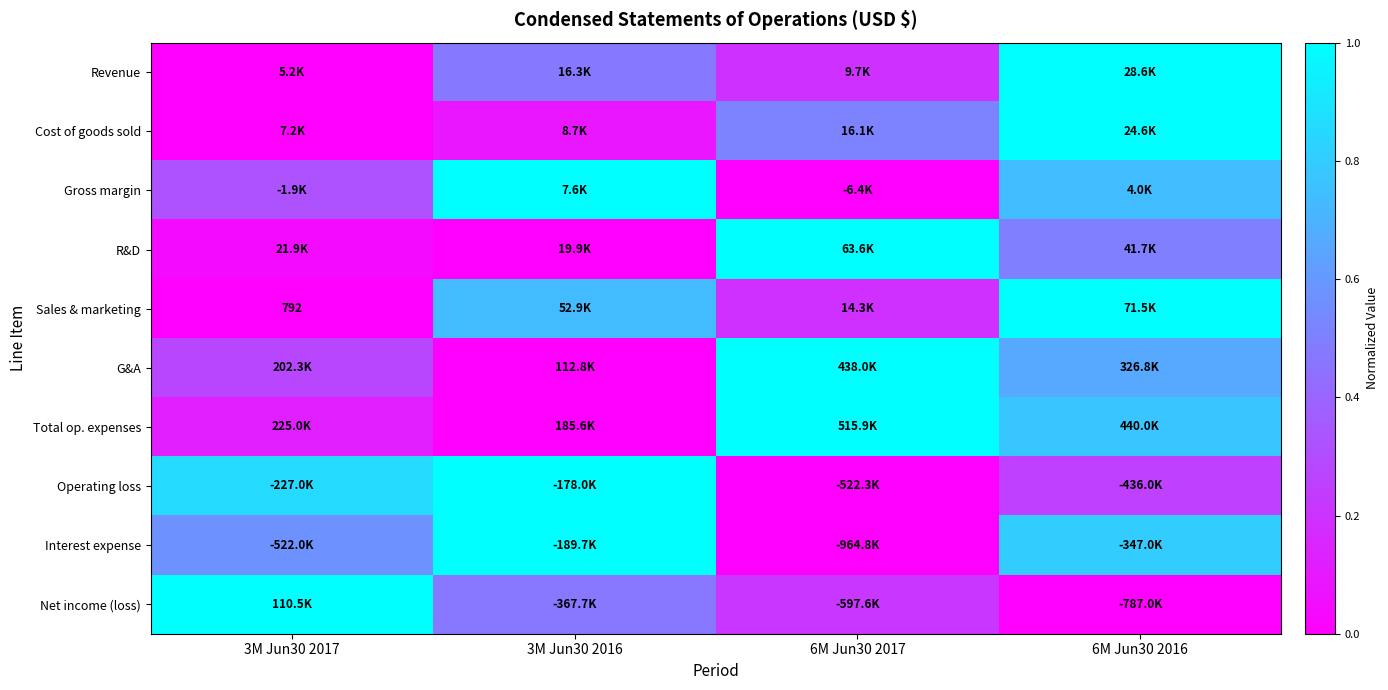

List the labels in order of Gross margin value, largest first.

3M Jun30 2016, 6M Jun30 2016, 3M Jun30 2017, 6M Jun30 2017